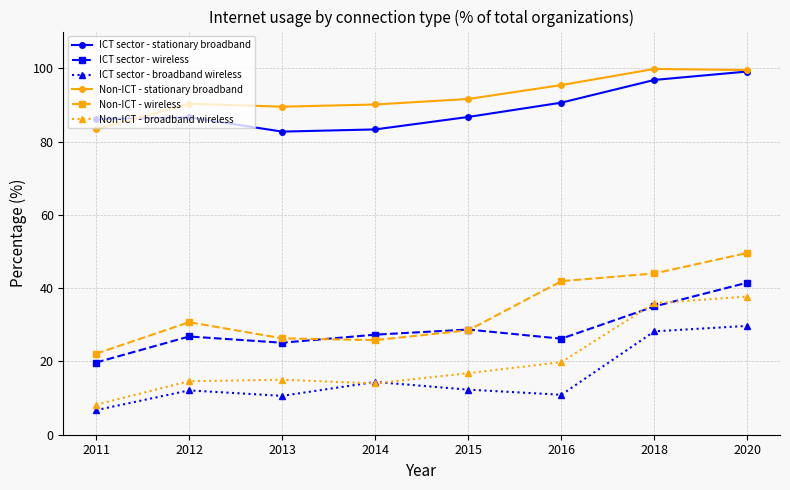

What is the difference between the second highest and minimum values in the Non-ICT - stationary broadband series?

16.2